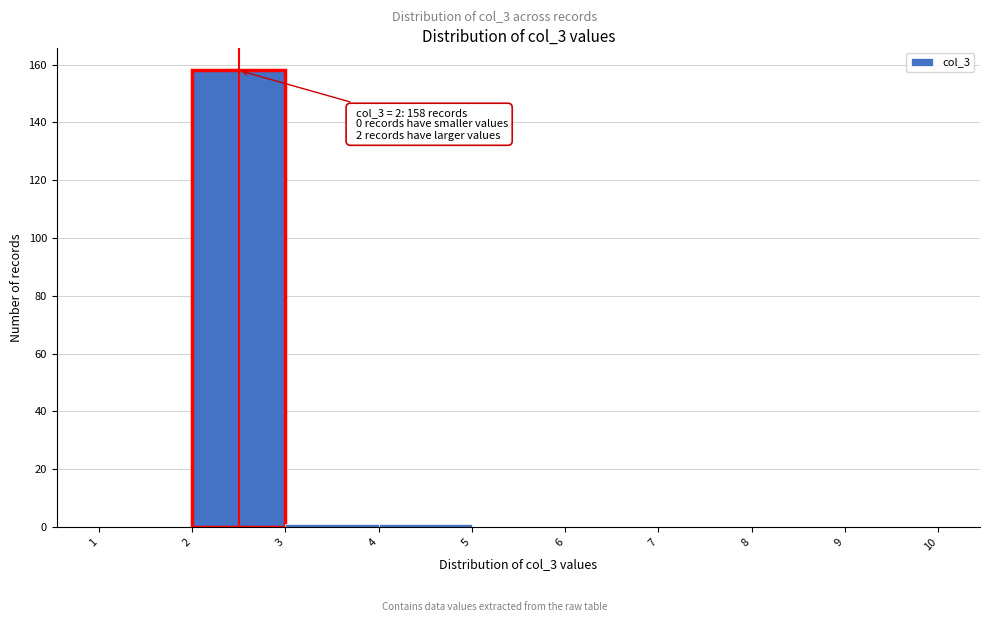

Which range on the x-axis has the tallest bar?

2 to 3